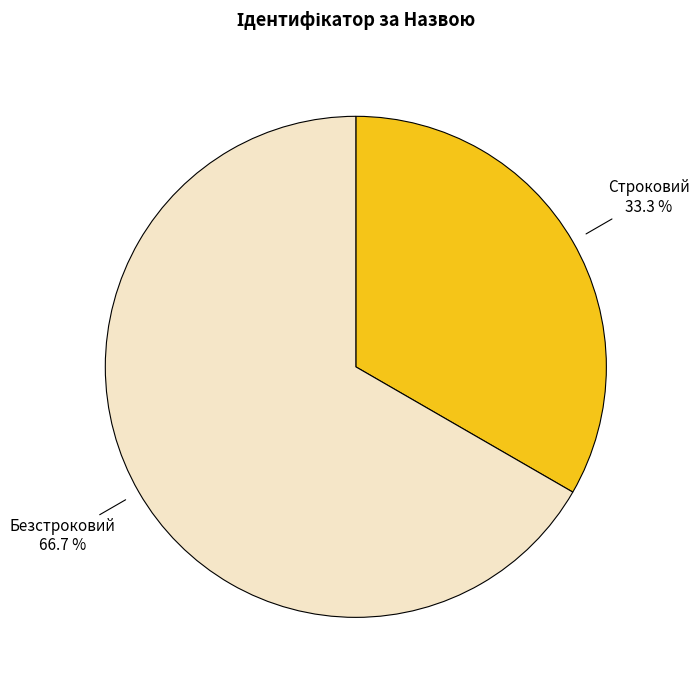

Rank the categories by value from highest to lowest.

Безстроковий, Строковий